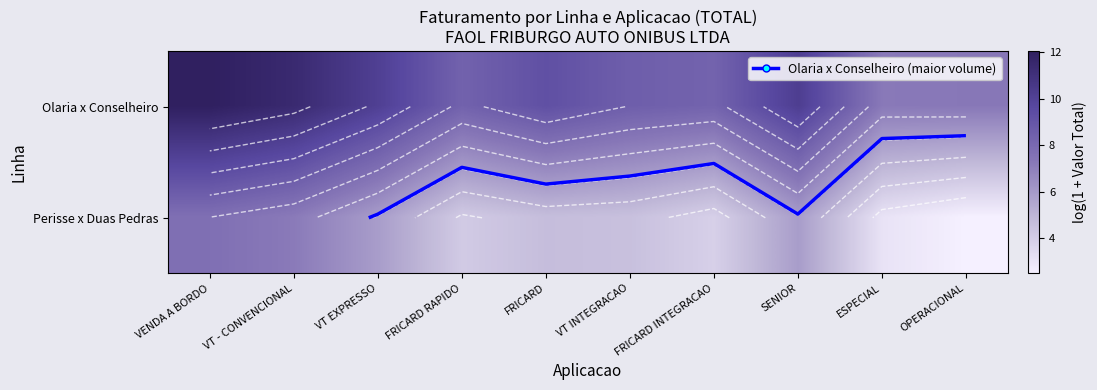

Which category has the lowest value in the Perisse x Duas Pedras series?

OPERACIONAL